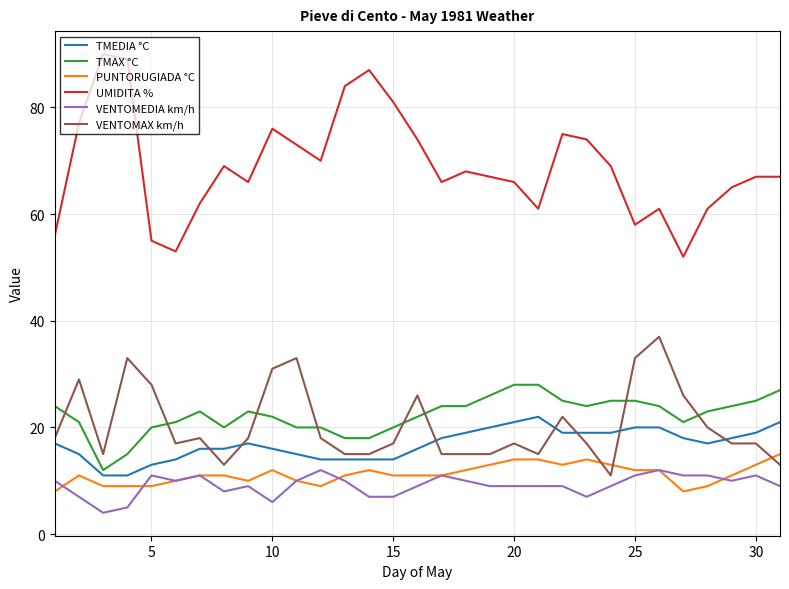

What is the maximum value shown in the chart?

90